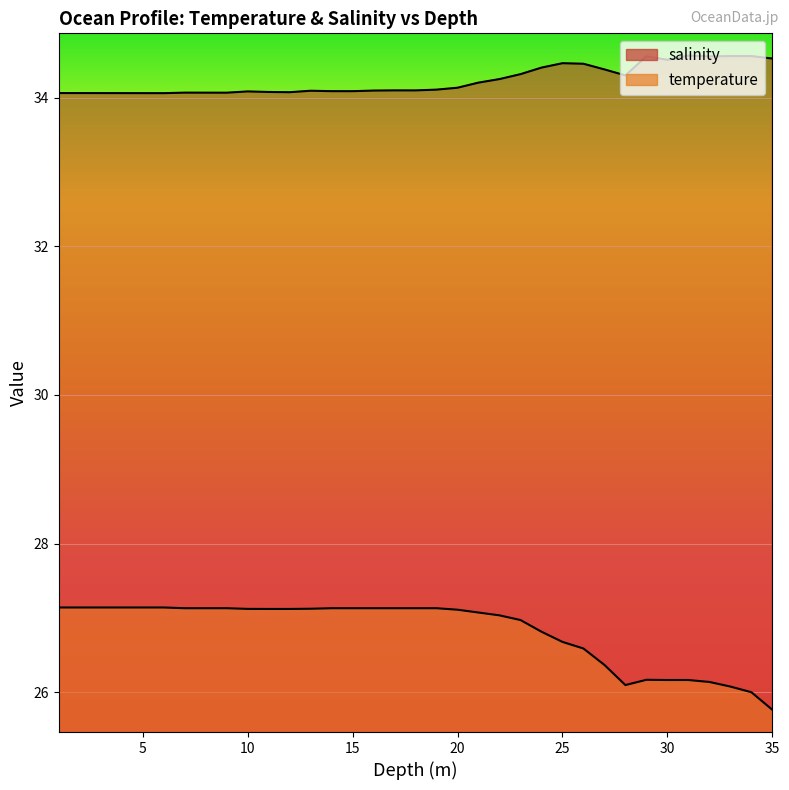

True or false: temperature has more than 0 interior local peaks.

True